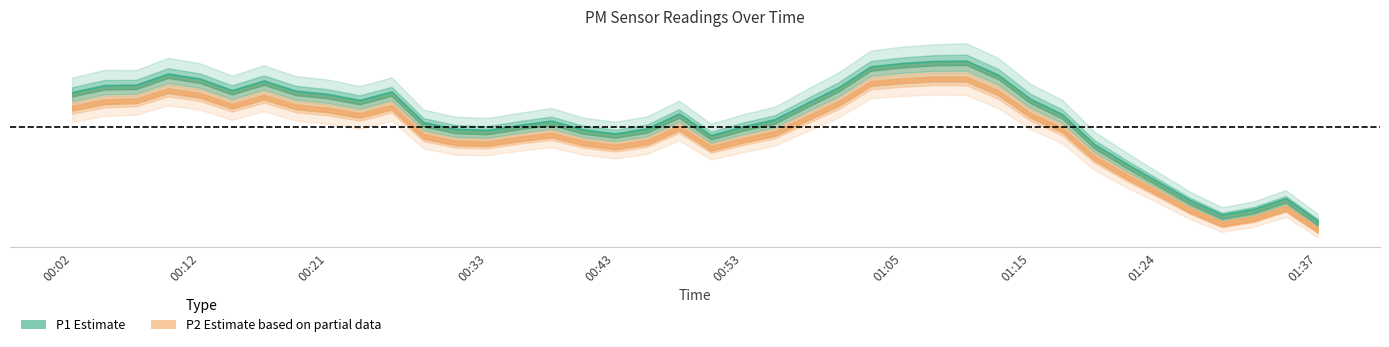

True or false: P1 has more than 0 points higher than both neighbors.

True